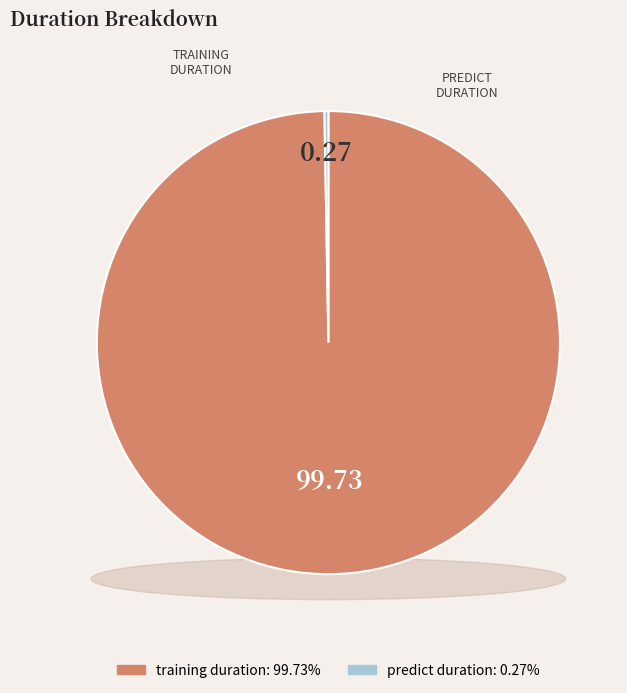

Does any single category account for the majority?

Yes